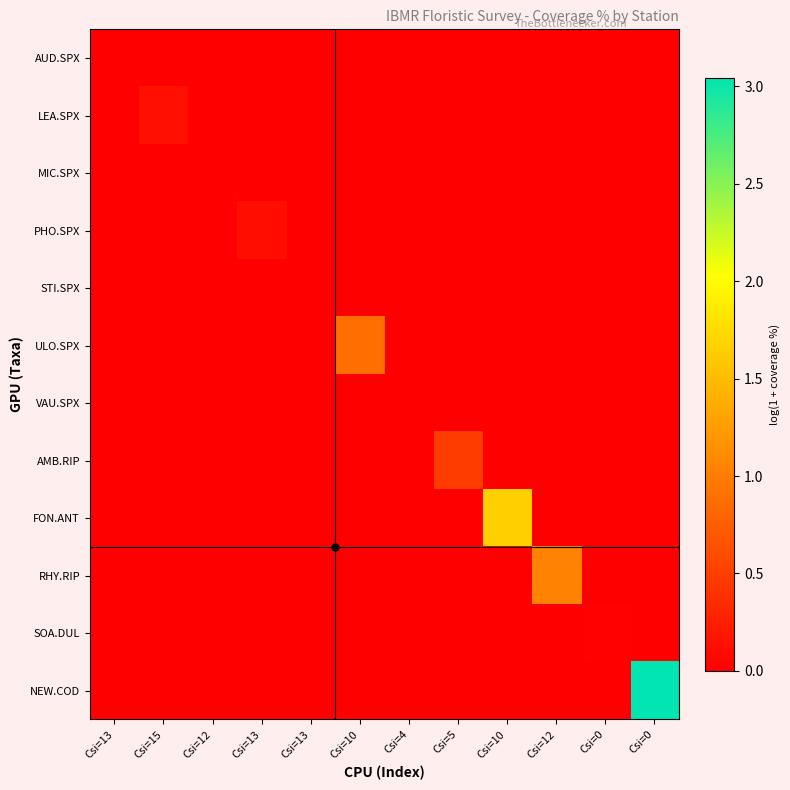

Reading left to right, transcribe all the data shown in this chart.

AUD.SPX: 0.0	0.0	0.0	0.0	0.0	0.0	0.0	0.0	0.0	0.0	0.0	0.0
LEA.SPX: 0.0	0.1	0.0	0.0	0.0	0.0	0.0	0.0	0.0	0.0	0.0	0.0
MIC.SPX: 0.0	0.0	0.0	0.0	0.0	0.0	0.0	0.0	0.0	0.0	0.0	0.0
PHO.SPX: 0.0	0.0	0.0	0.1	0.0	0.0	0.0	0.0	0.0	0.0	0.0	0.0
STI.SPX: 0.0	0.0	0.0	0.0	0.0	0.0	0.0	0.0	0.0	0.0	0.0	0.0
ULO.SPX: 0.0	0.0	0.0	0.0	0.0	0.9	0.0	0.0	0.0	0.0	0.0	0.0
VAU.SPX: 0.0	0.0	0.0	0.0	0.0	0.0	0.0	0.0	0.0	0.0	0.0	0.0
AMB.RIP: 0.0	0.0	0.0	0.0	0.0	0.0	0.0	0.5	0.0	0.0	0.0	0.0
FON.ANT: 0.0	0.0	0.0	0.0	0.0	0.0	0.0	0.0	1.6	0.0	0.0	0.0
RHY.RIP: 0.0	0.0	0.0	0.0	0.0	0.0	0.0	0.0	0.0	1.0	0.0	0.0
SOA.DUL: 0.0	0.0	0.0	0.0	0.0	0.0	0.0	0.0	0.0	0.0	0.0	0.0
NEW.COD: 0.0	0.0	0.0	0.0	0.0	0.0	0.0	0.0	0.0	0.0	0.0	3.0